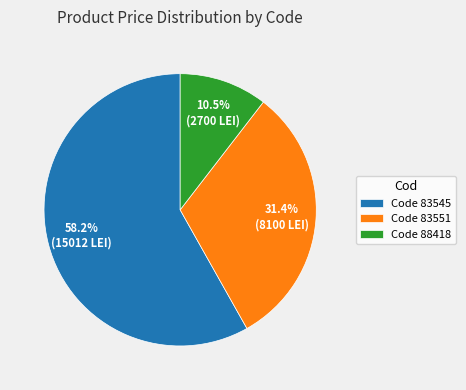

How many segments does this pie chart have?

3